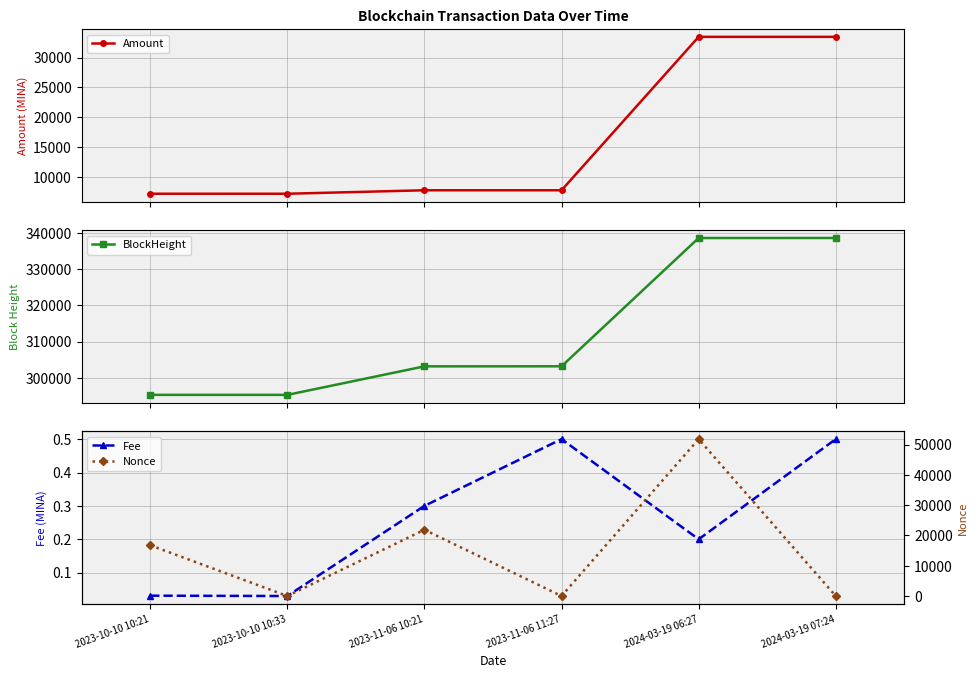

What is the highest value of the Fee series?

0.5